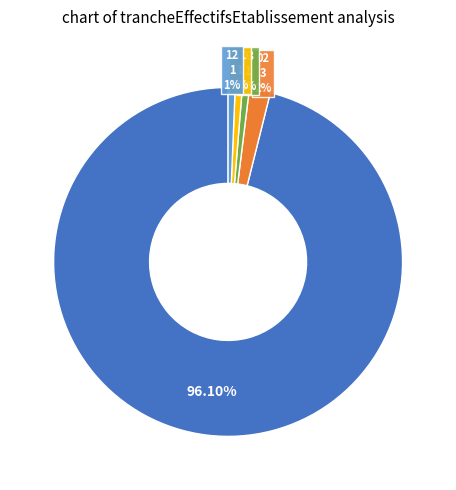

Is there any slice that represents more than half of the pie?

Yes